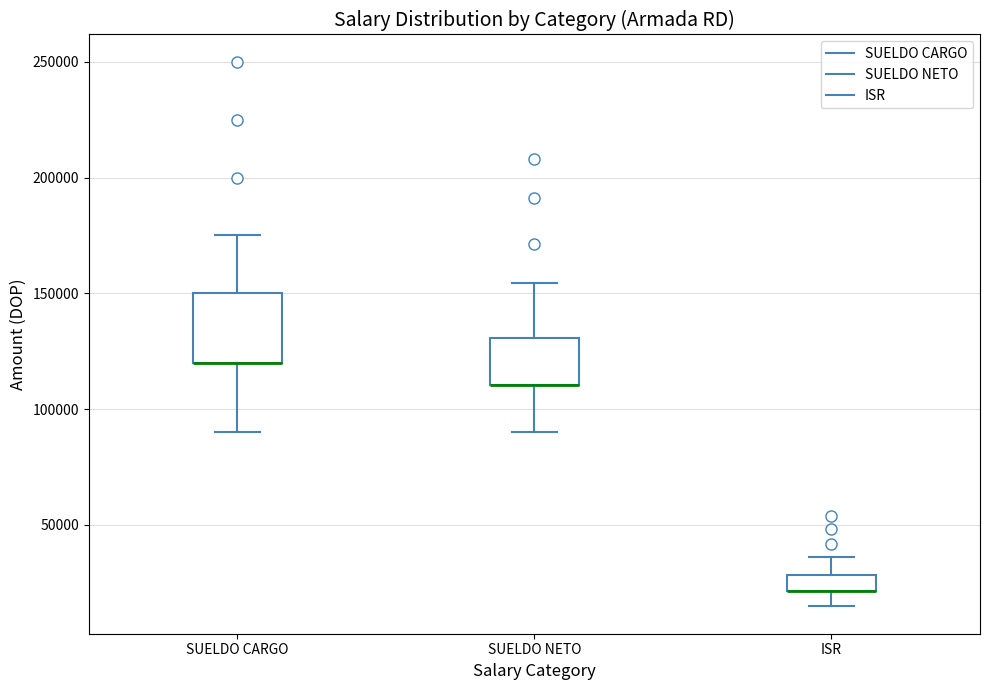

Where does the upper whisker of the box for SUELDO CARGO end on the y-axis? The values are not printed on the chart, so give them approximately, as read against the axis.

175000